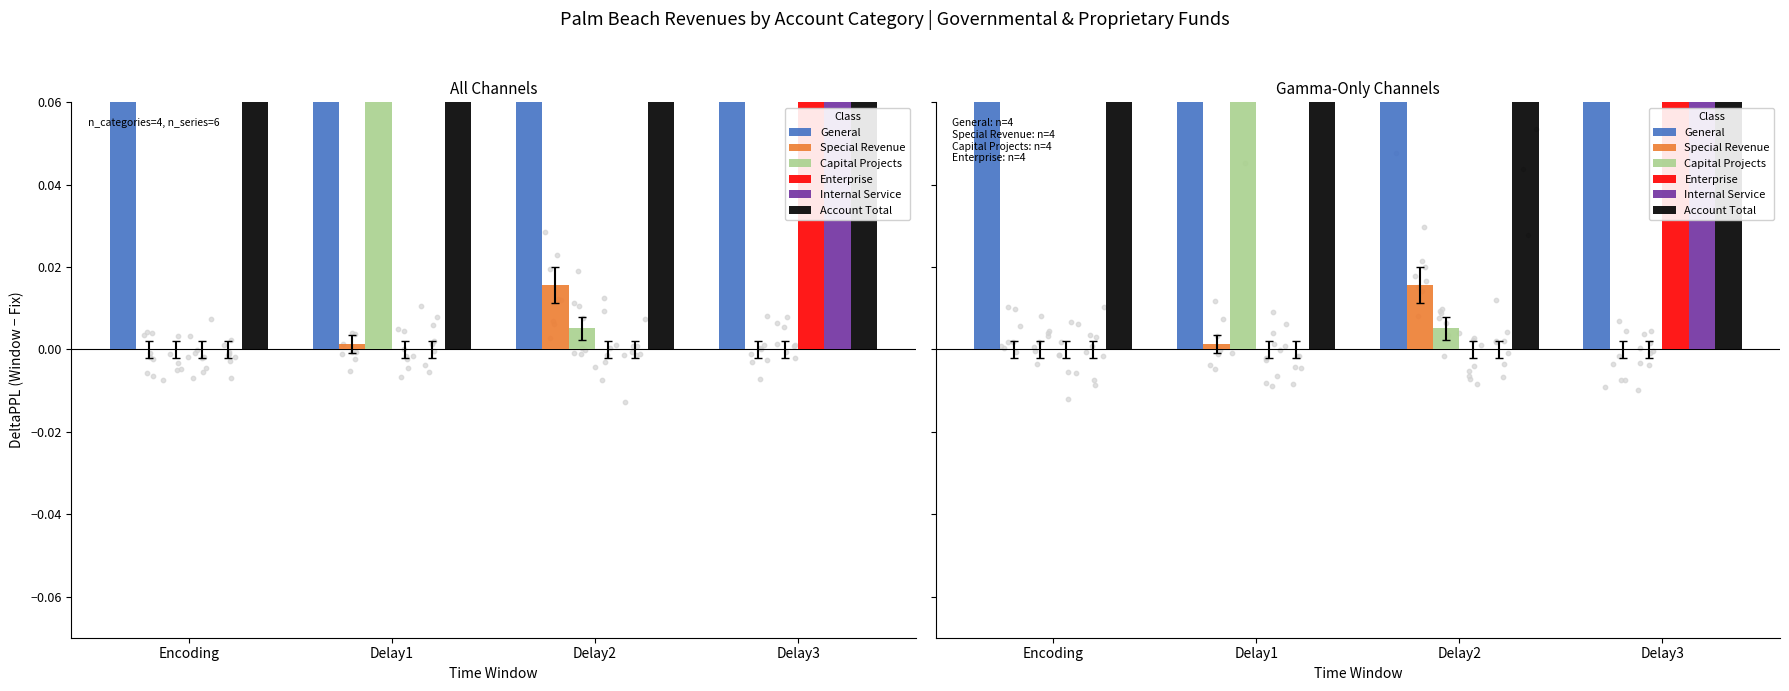

What are all the series names shown in the legend?

General, Special Revenue, Capital Projects, Enterprise, Internal Service, Account Total